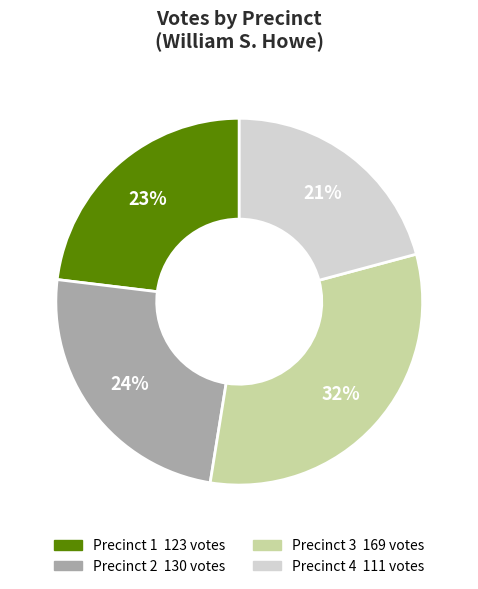

True or false: Precinct 3 accounts for 21% of the total.

False